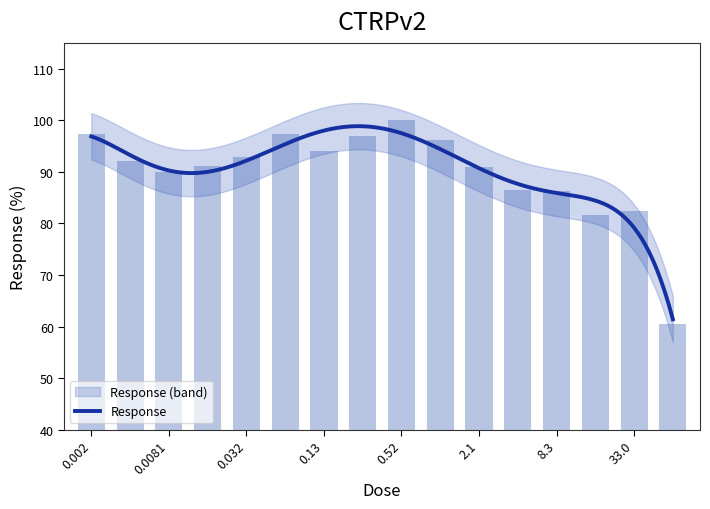

List the labels in order of value, largest first.

0.52, 0.002, 0.065, 0.26, 1.0, 0.13, 0.032, 0.0041, 0.016, 2.1, 0.0081, 4.2, 8.3, 33.0, 17.0, 66.0